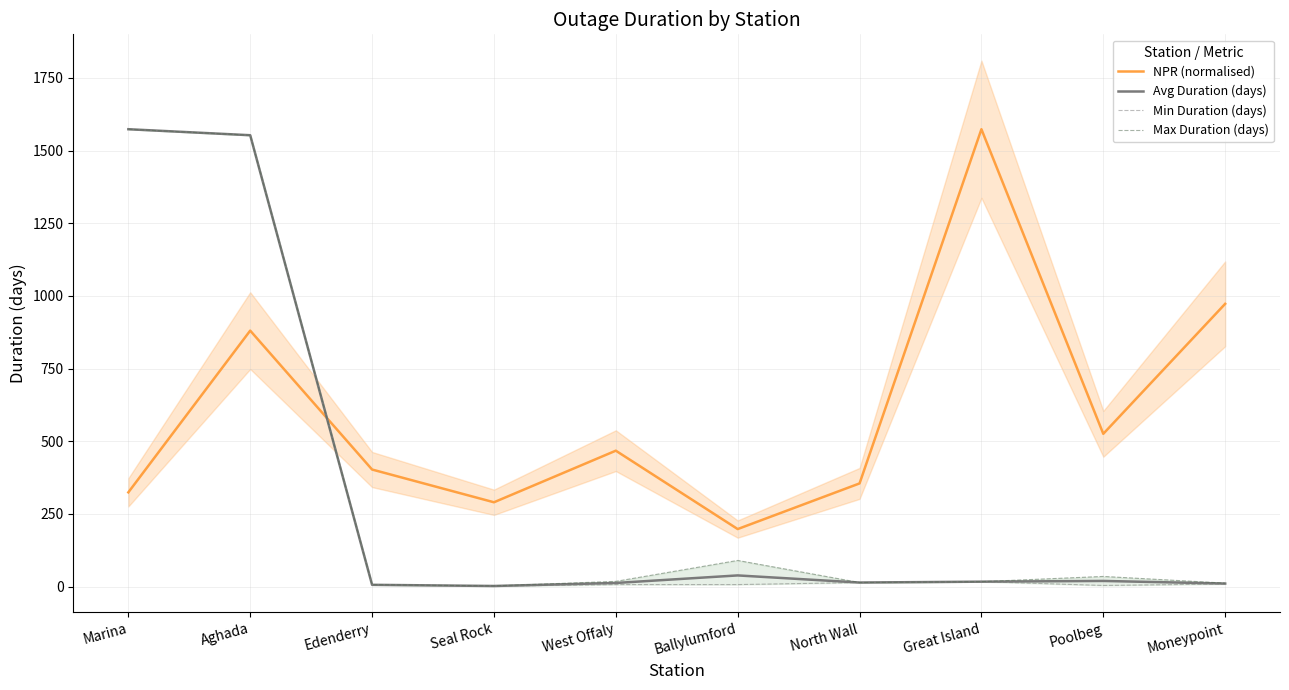

Rank the series by their maximum value, from highest to lowest.

NPR (normalised), Avg Duration (days), Min Duration (days), Max Duration (days)